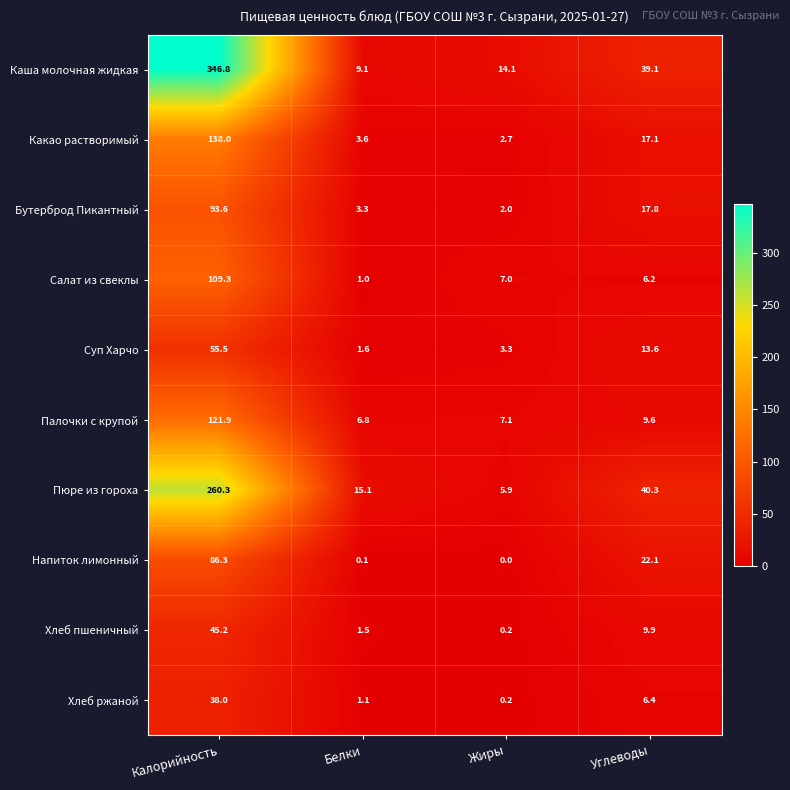

Rank the series by their maximum value, from lowest to highest.

Хлеб ржаной, Хлеб пшеничный, Суп Харчо, Напиток лимонный, Бутерброд Пикантный, Салат из свеклы, Палочки с крупой, Какао растворимый, Пюре из гороха, Каша молочная жидкая